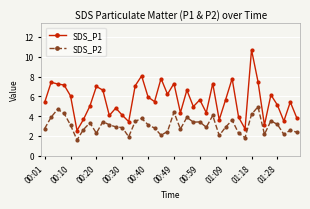

In SDS_P1, how many points are lower than both neighbors (excluding endpoints)?

12